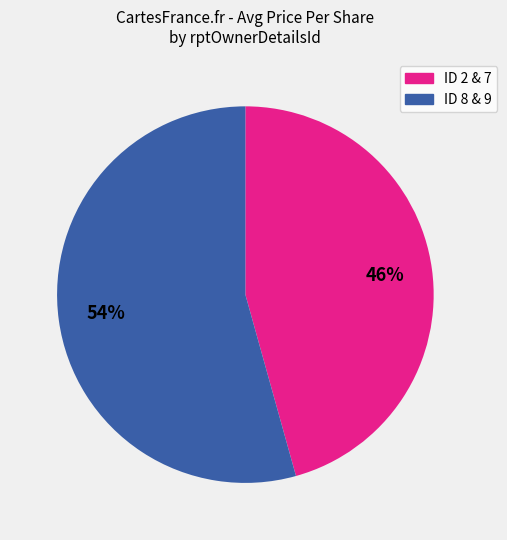

Is there a majority slice in this chart?

Yes